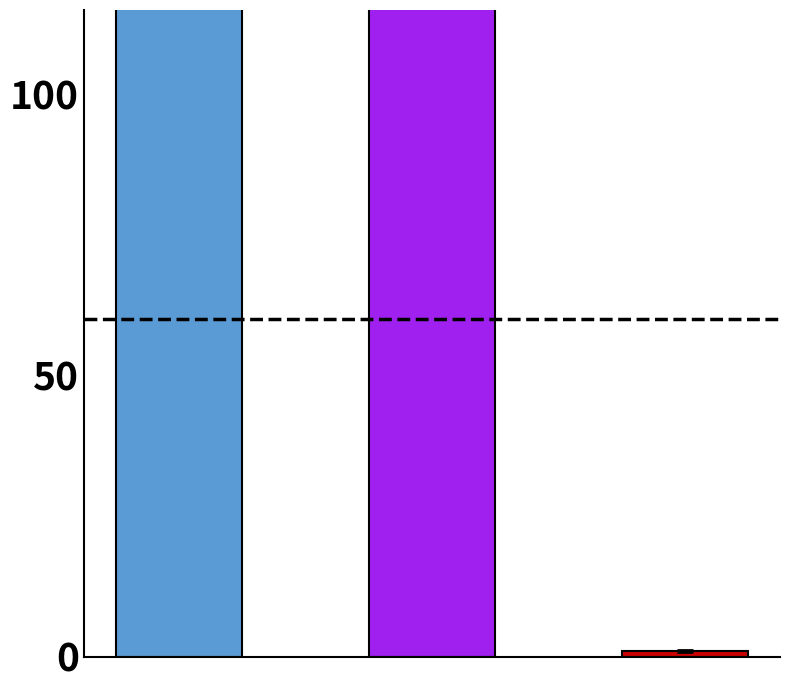

What is the ratio of the value at 1 to the value at 0?

0.9